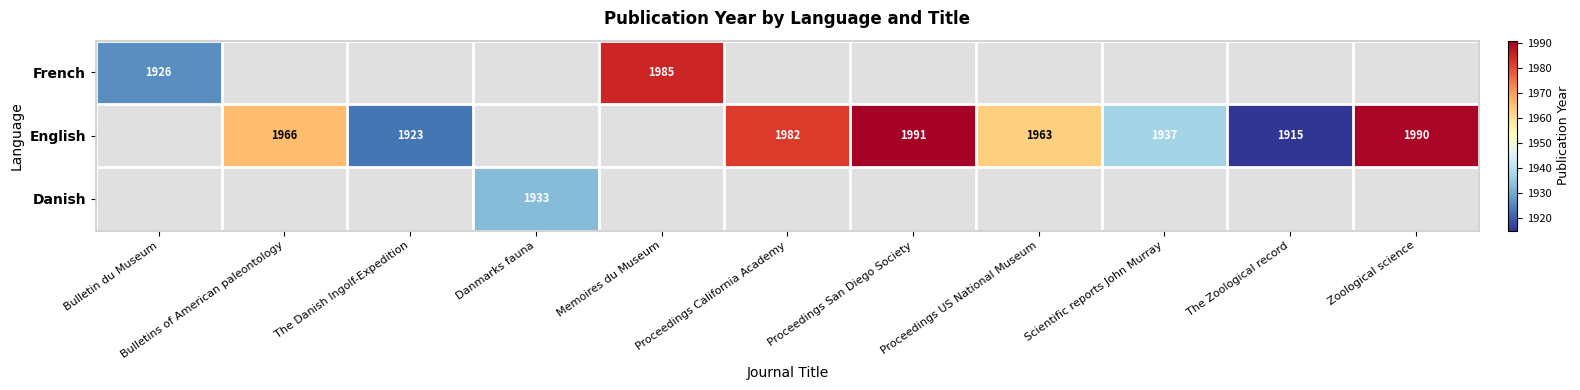

Is it true that English equals 824 at Proceedings California Academy?

False